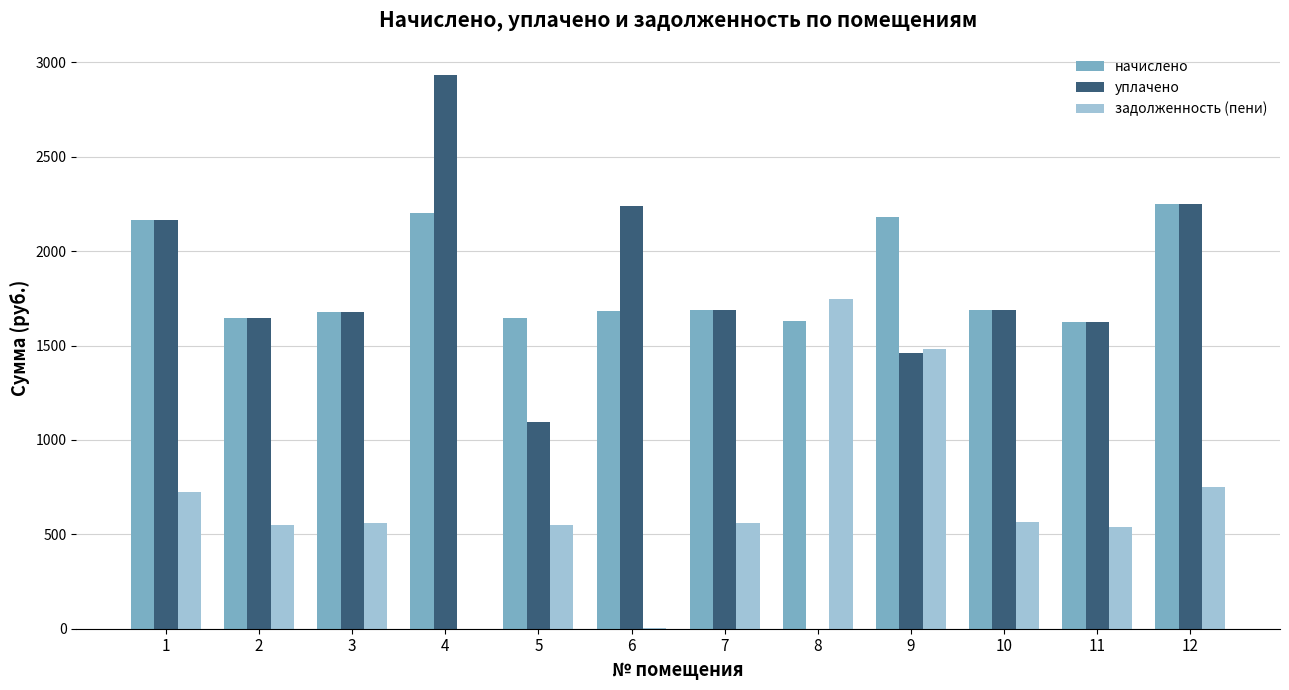

Which series has the largest total across all categories?

начислено